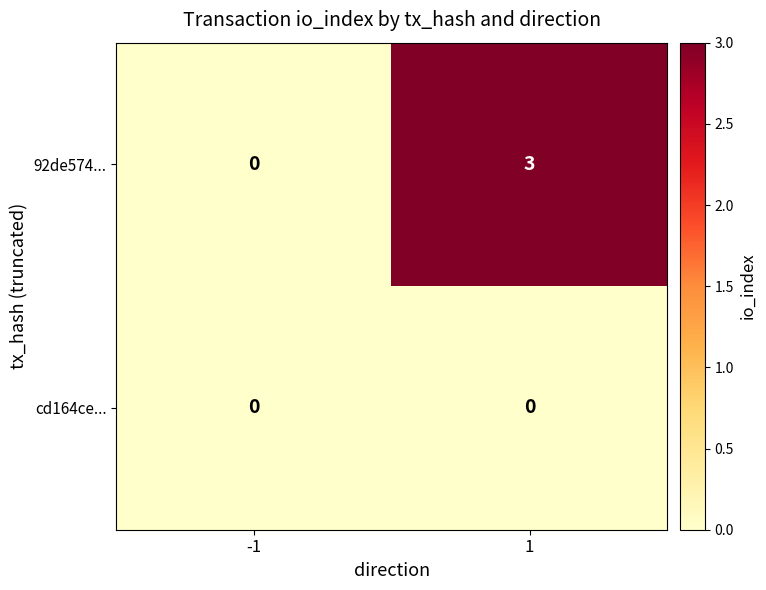

What is the greatest value displayed?

3